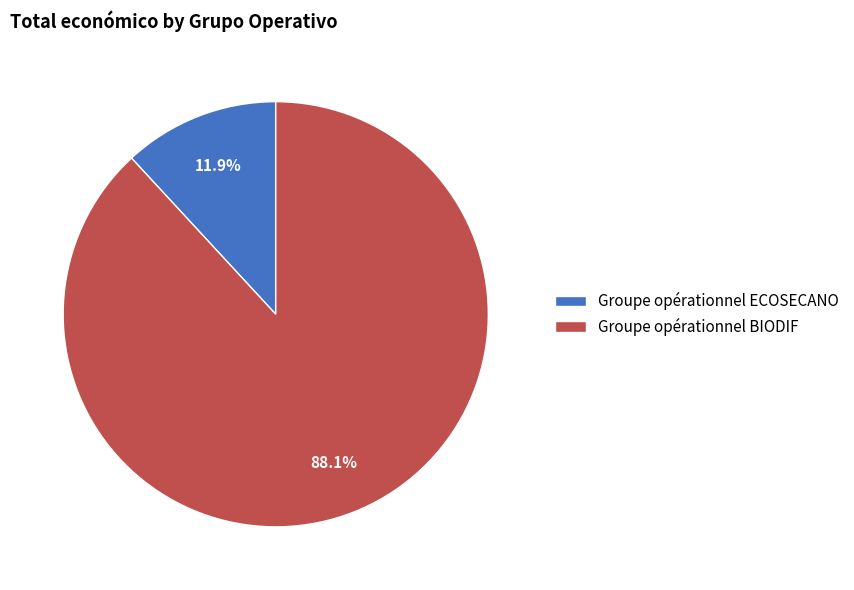

Rank the categories by value from highest to lowest.

Groupe opérationnel BIODIF, Groupe opérationnel ECOSECANO